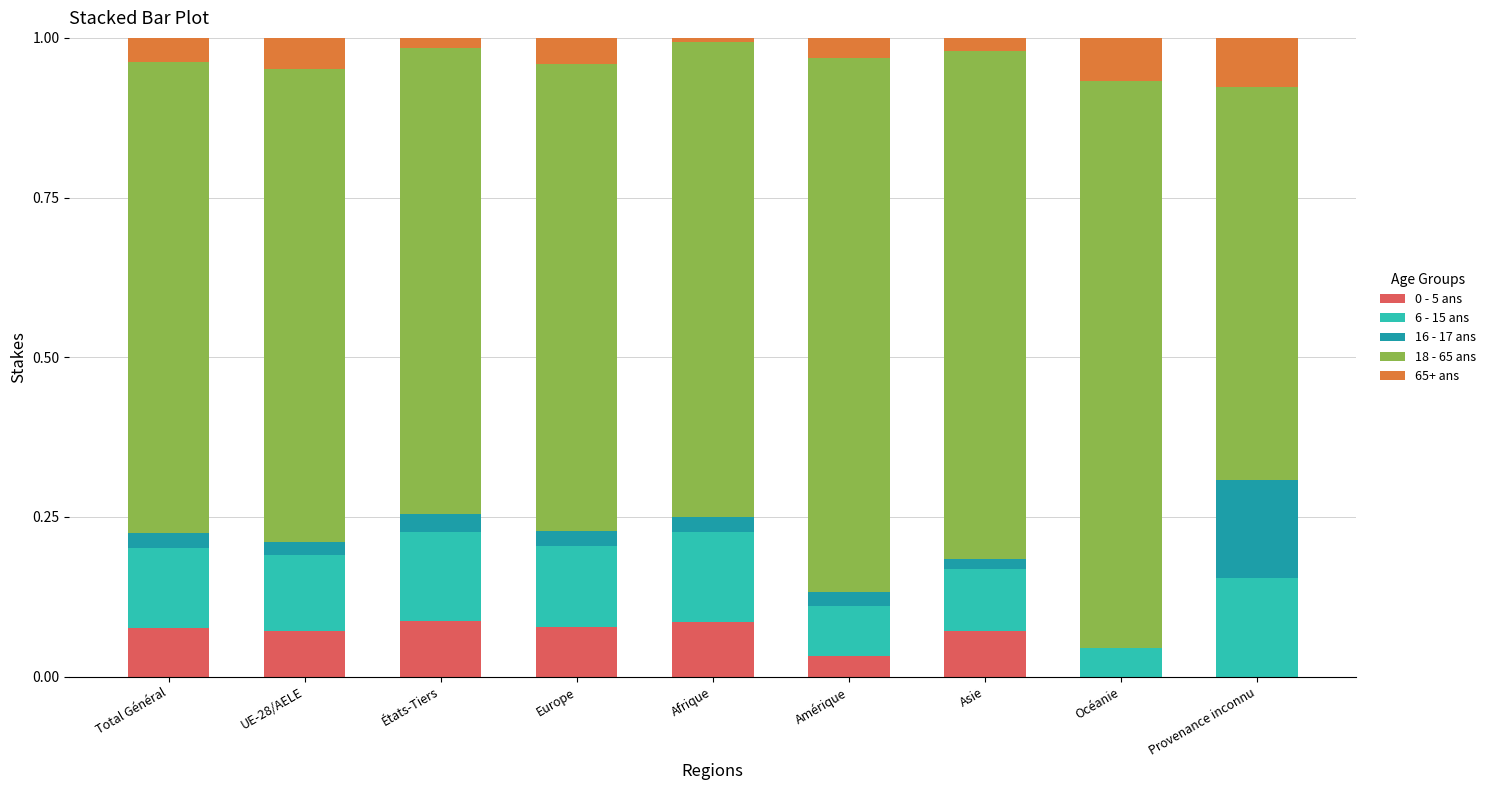

Which has a higher value, Afrique or Provenance inconnu?

Afrique